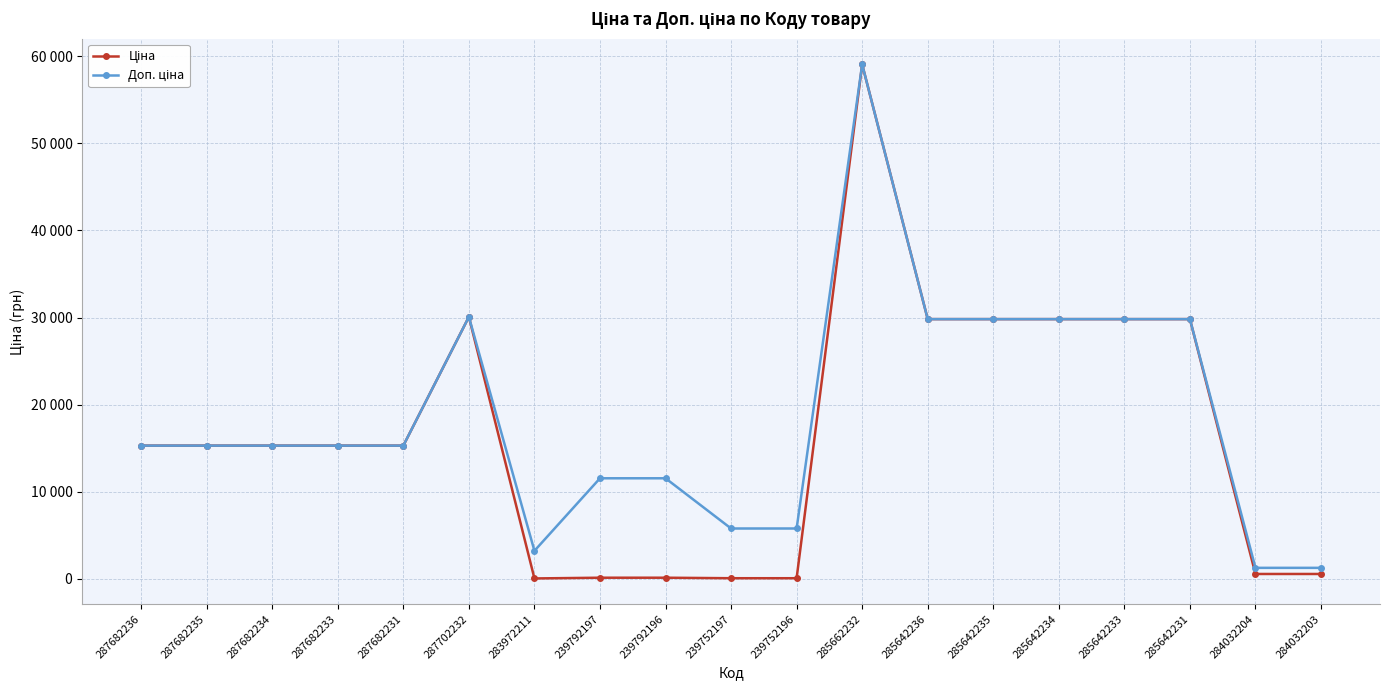

What is the sum of the Ціна values at 285642236 and 285642233?

59638.3